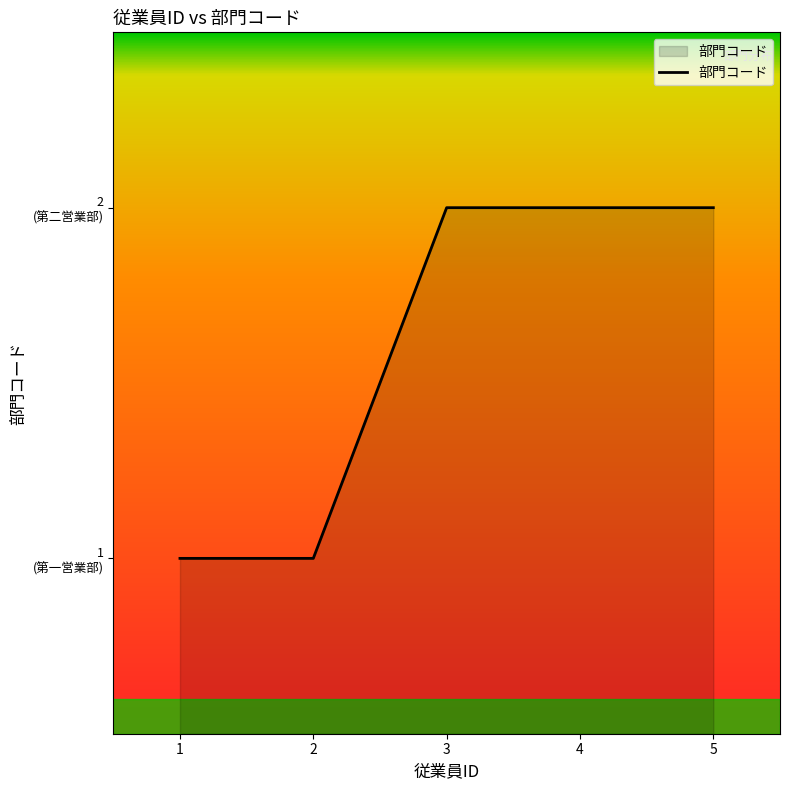

Does the chart display data point markers on the line(s)?

No